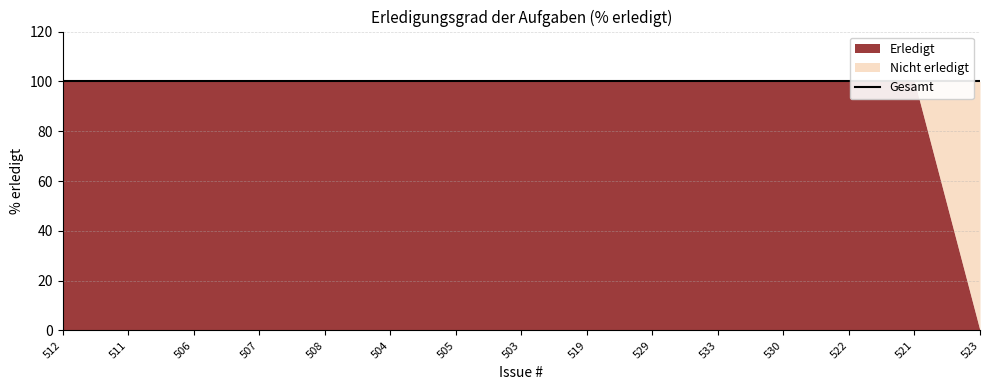

At which category is the sum across all series the highest?

512